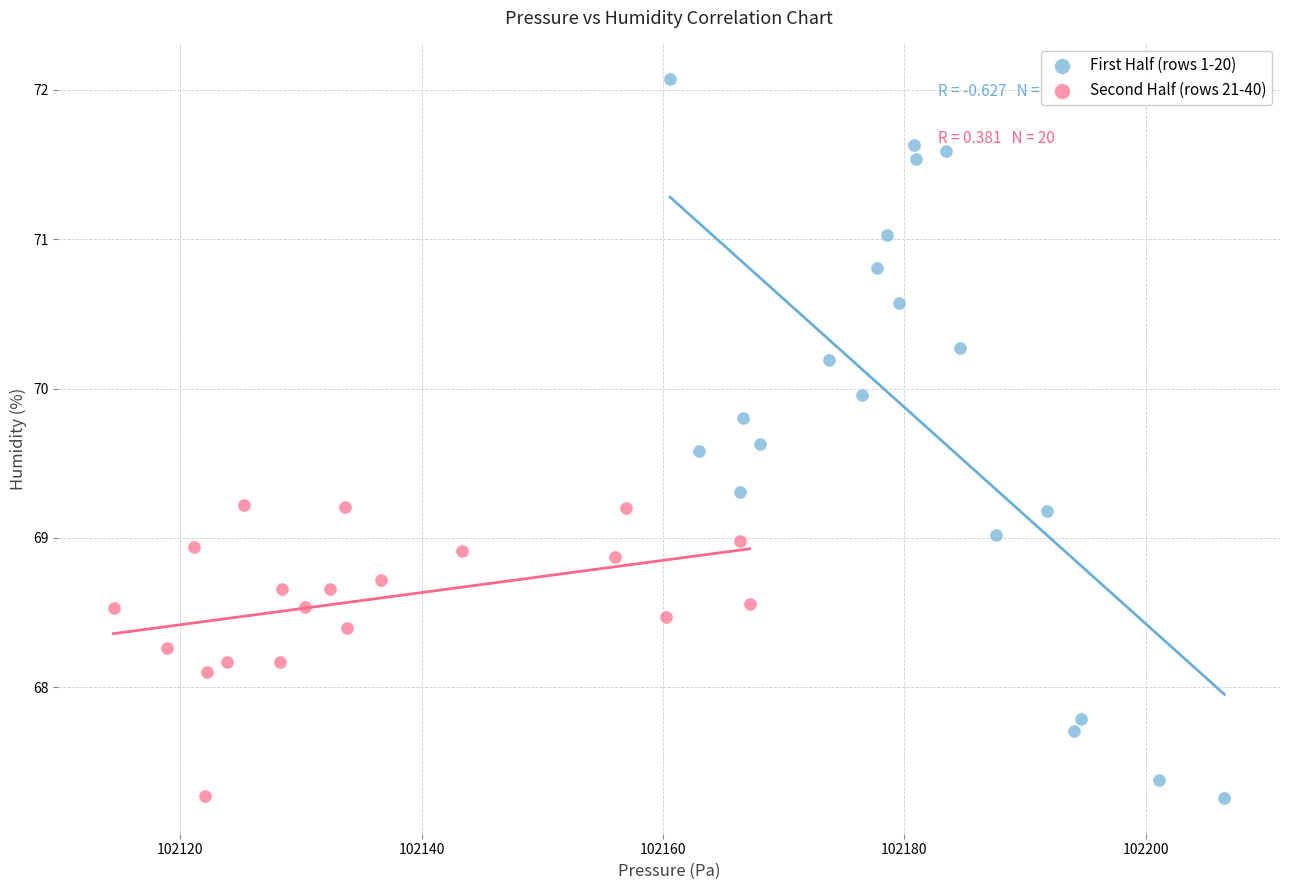

Which series contains the highest Y value?

First Half (rows 1-20)